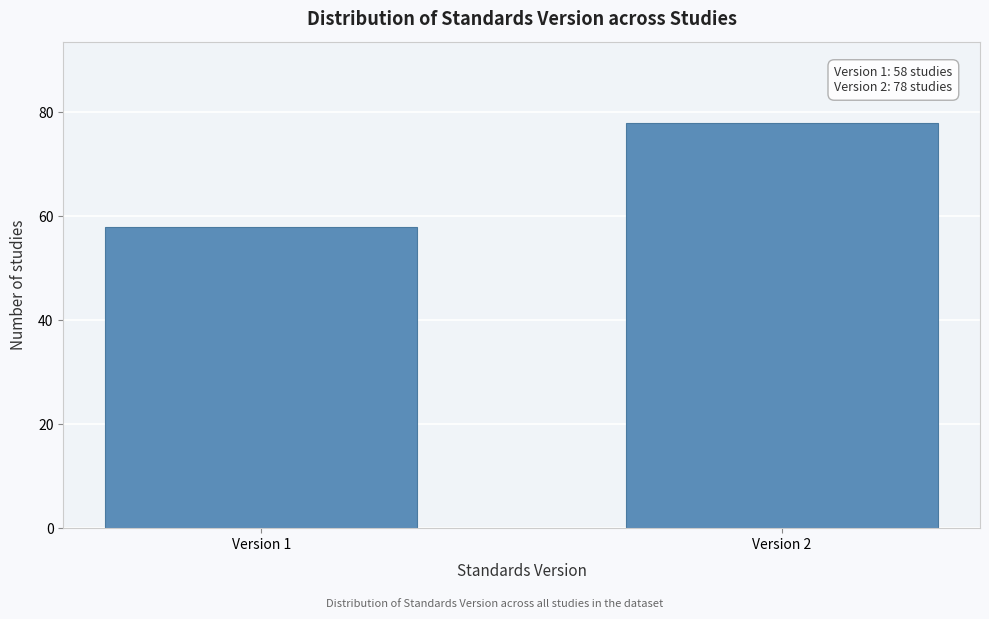

Reading left to right, what are all the values shown in this chart?

Version 1=58	Version 2=78